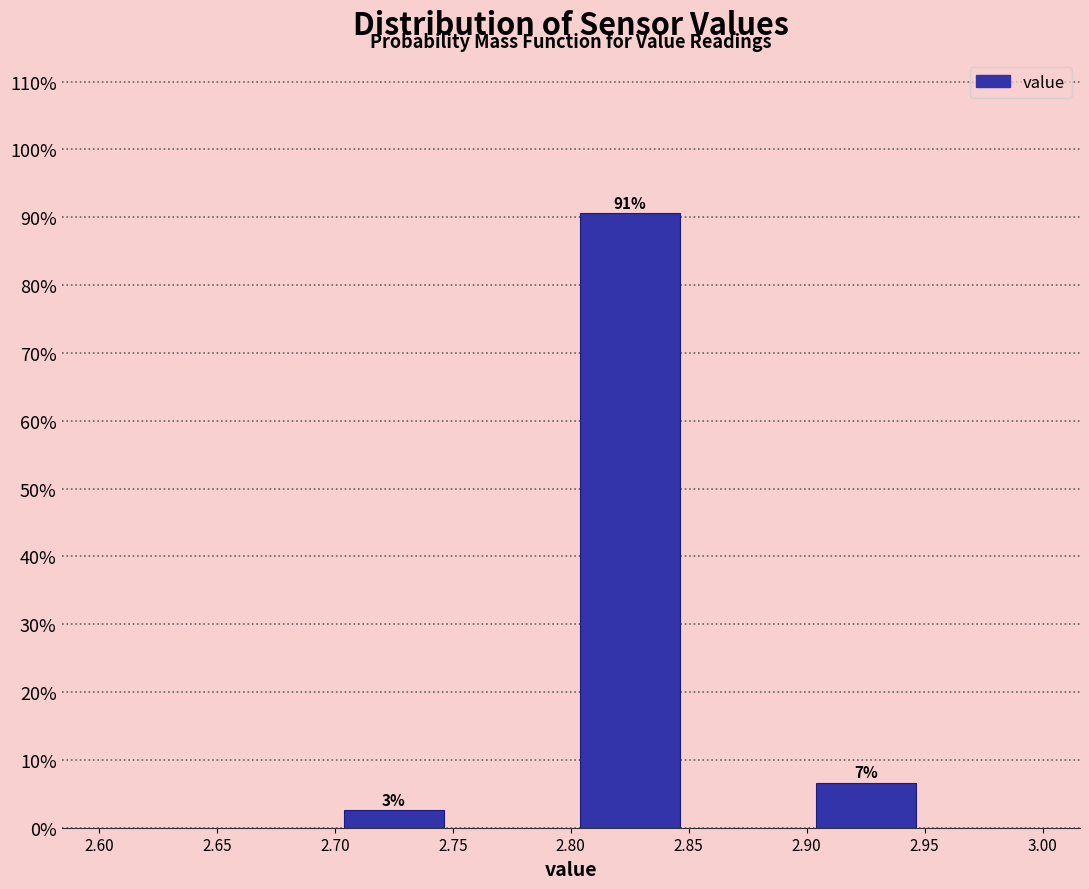

Over which range of the x-axis is the bar tallest?

2.80 to 2.85